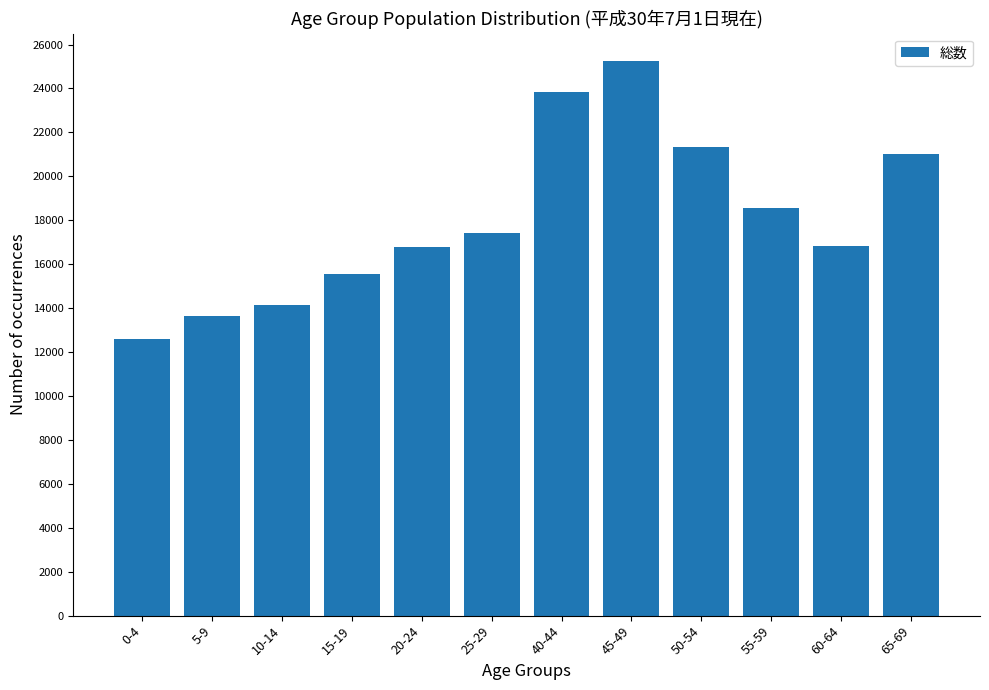

How many data points does each series have?

12